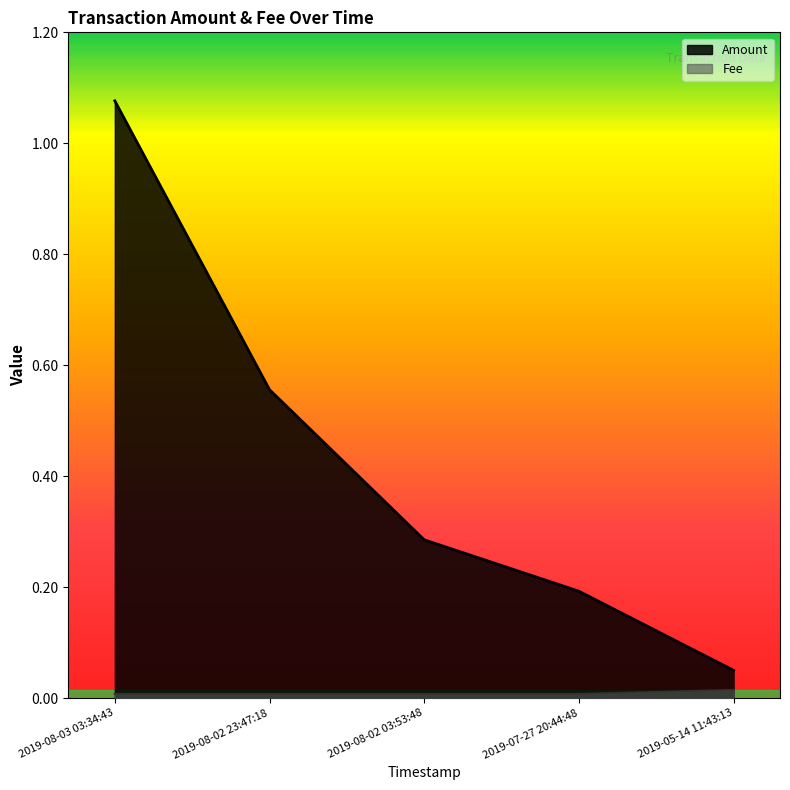

True or false: Fee and Amount cross at least once.

False